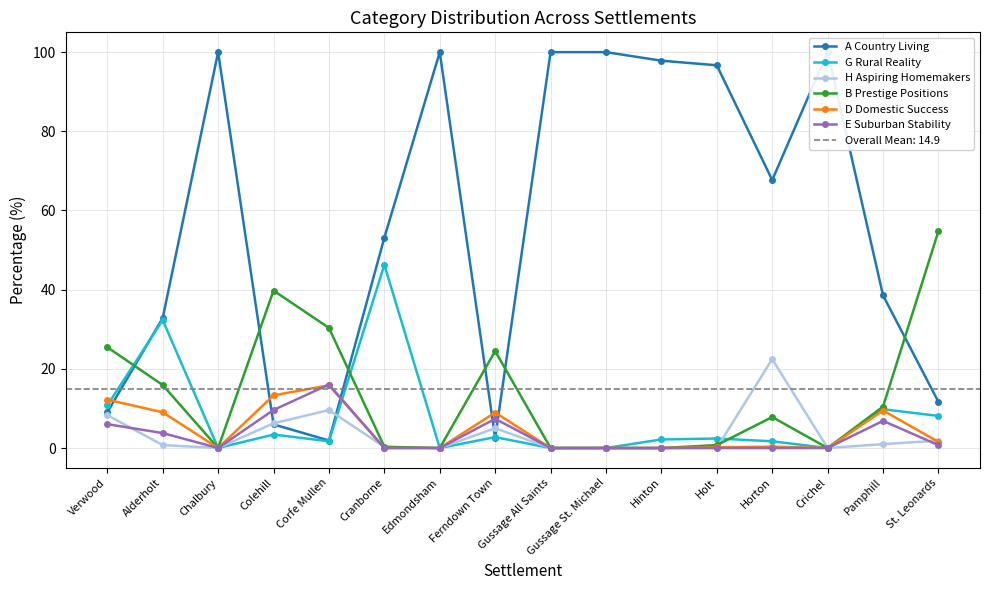

Which category has the highest value across all series?

Chalbury